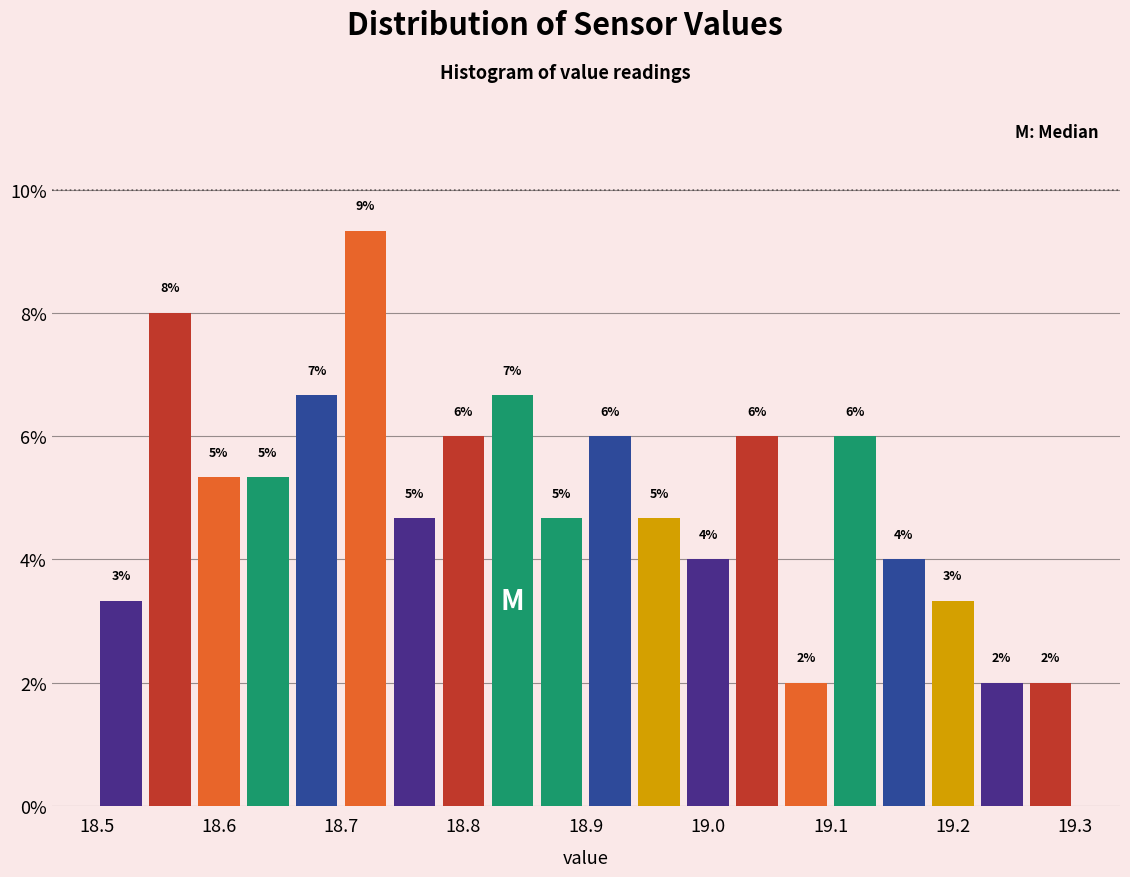

Over which range of the x-axis is the bar tallest?

18.70 to 18.74